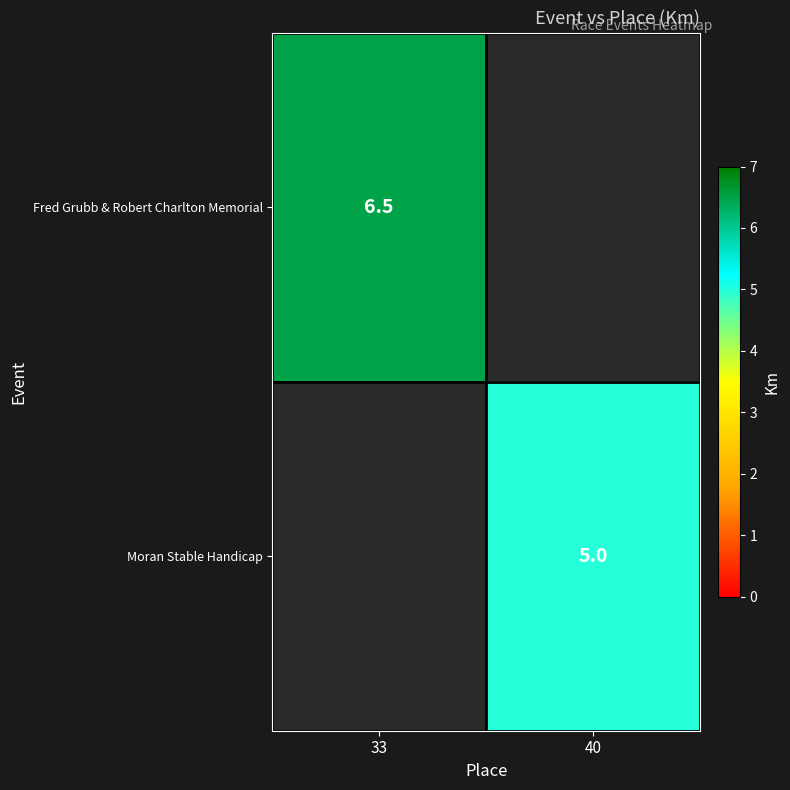

Is it true that Moran Stable Handicap equals 2.5 at 40?

False